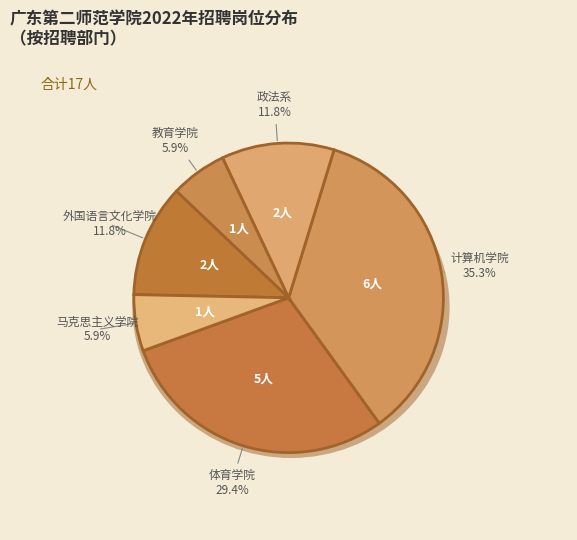

Between 马克思主义学院 and 计算机学院(应届), which is larger?

计算机学院(应届)